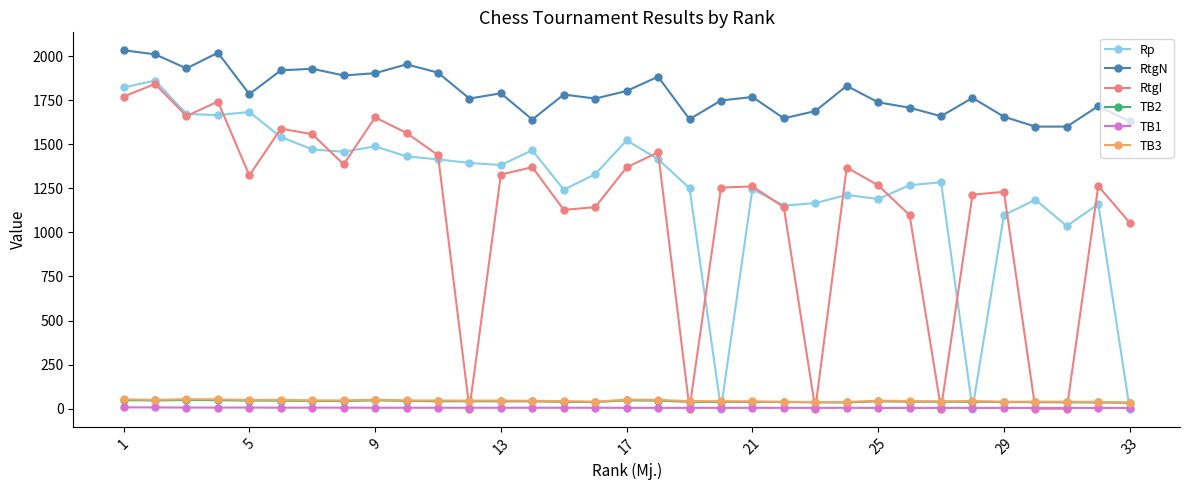

True or false: RtgN has more than 2 points higher than both neighbors.

True